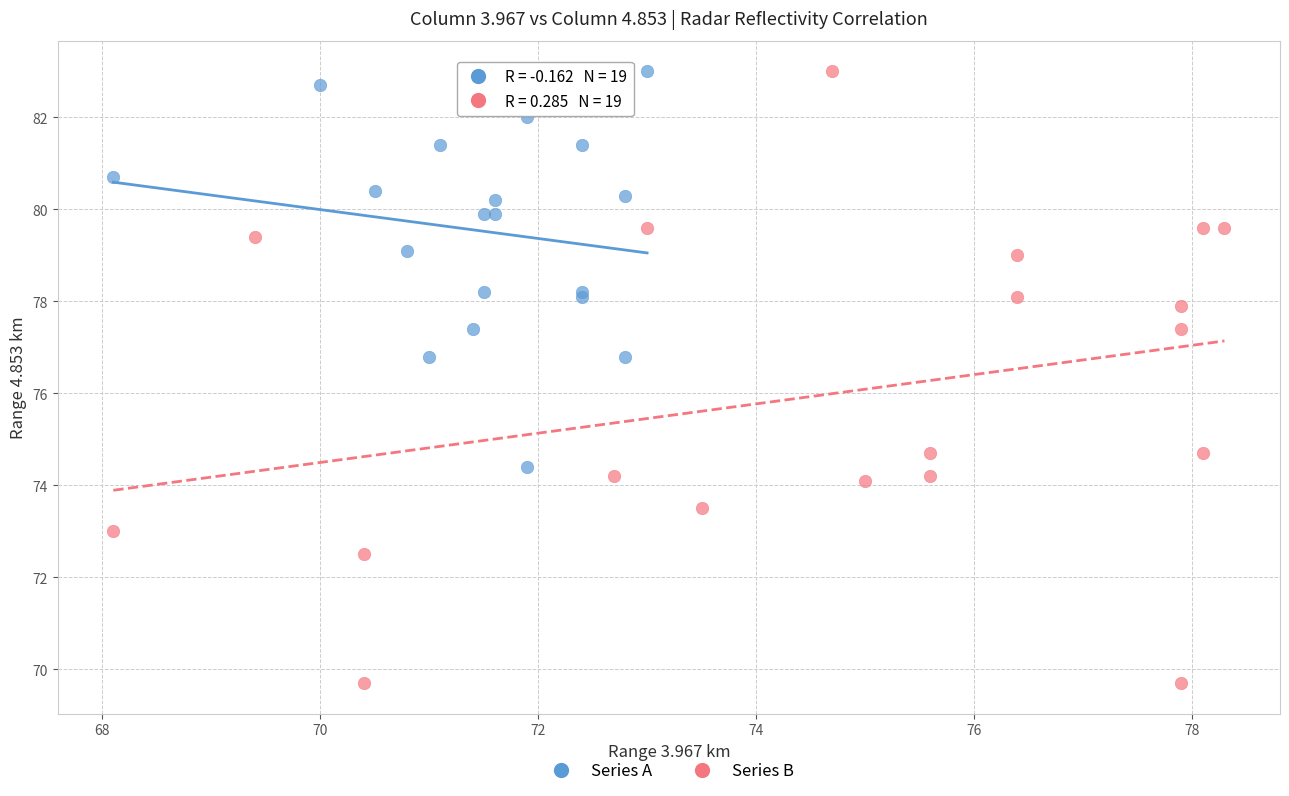

Which series has the largest Y range (max minus min)?

Series B